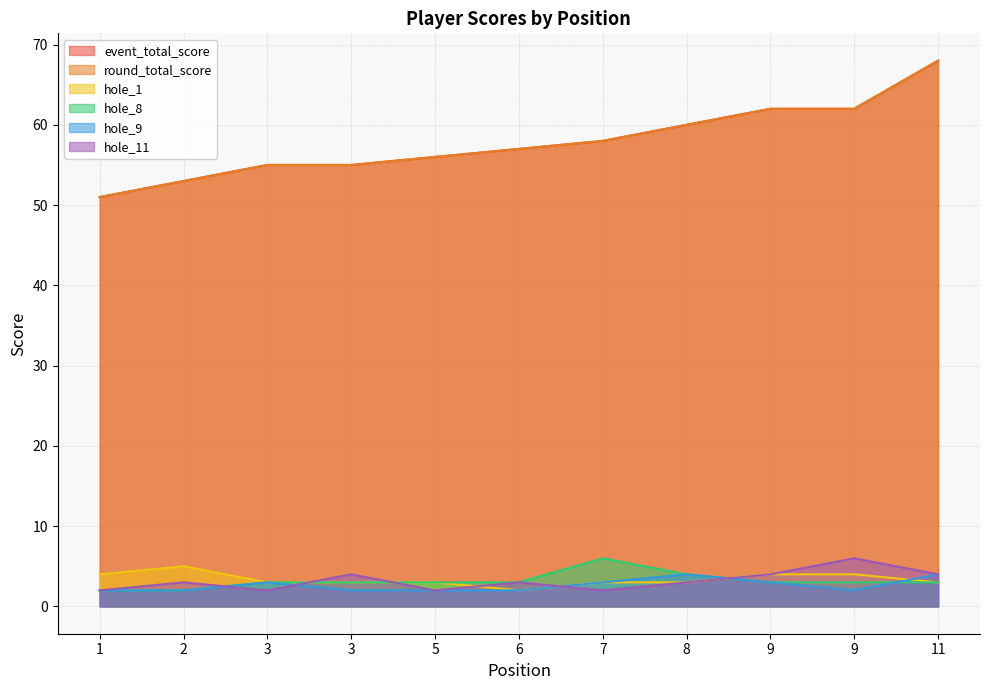

How many values in the hole_9 series exceed 2?

5